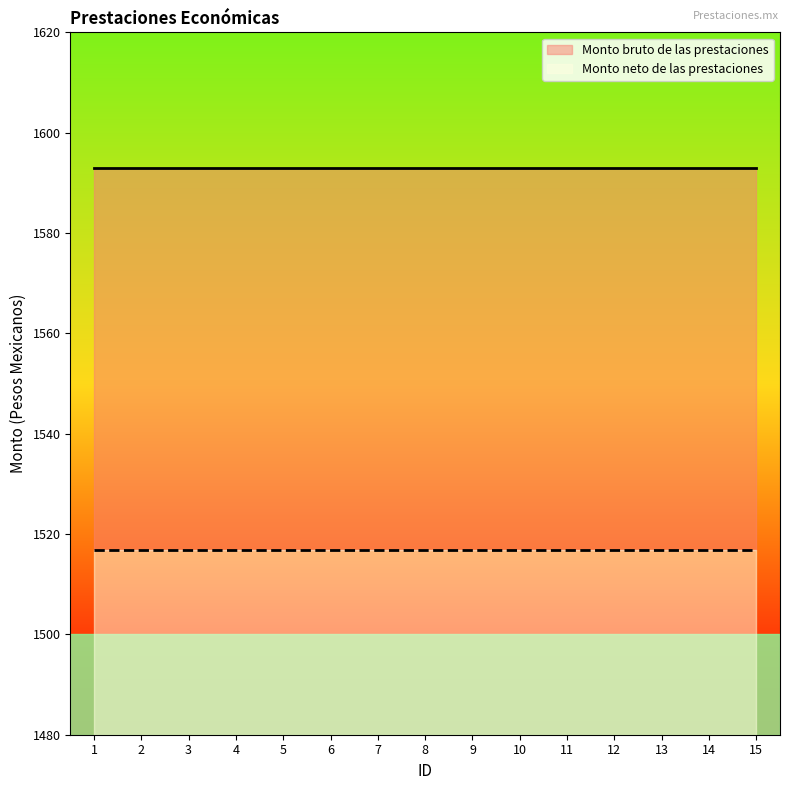

Reading left to right, what are all the values shown in this chart?

Monto bruto de las prestaciones: 1=1592.9	2=1592.9	3=1592.9	4=1592.9	5=1592.9	6=1592.9	7=1592.9	8=1592.9	9=1592.9	10=1592.9	11=1592.9	12=1592.9	13=1592.9	14=1592.9	15=1592.9
Monto neto de las prestaciones: 1=1516.9	2=1516.9	3=1516.9	4=1516.9	5=1516.9	6=1516.9	7=1516.9	8=1516.9	9=1516.9	10=1516.9	11=1516.9	12=1516.9	13=1516.9	14=1516.9	15=1516.9